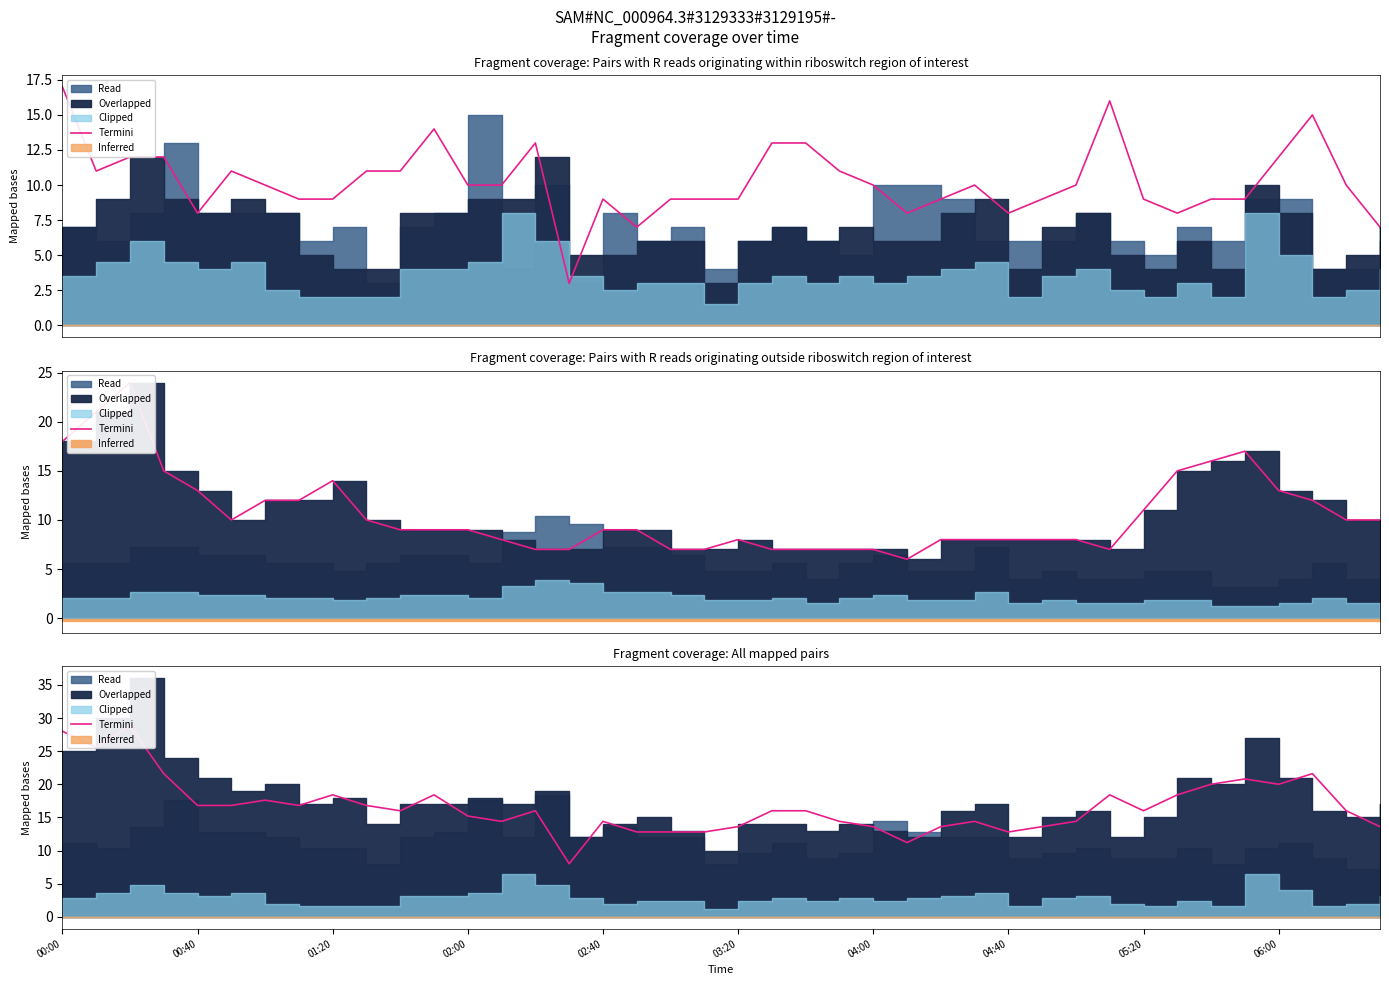

What is the change in value from 00:40 to 05:20?

-7.2